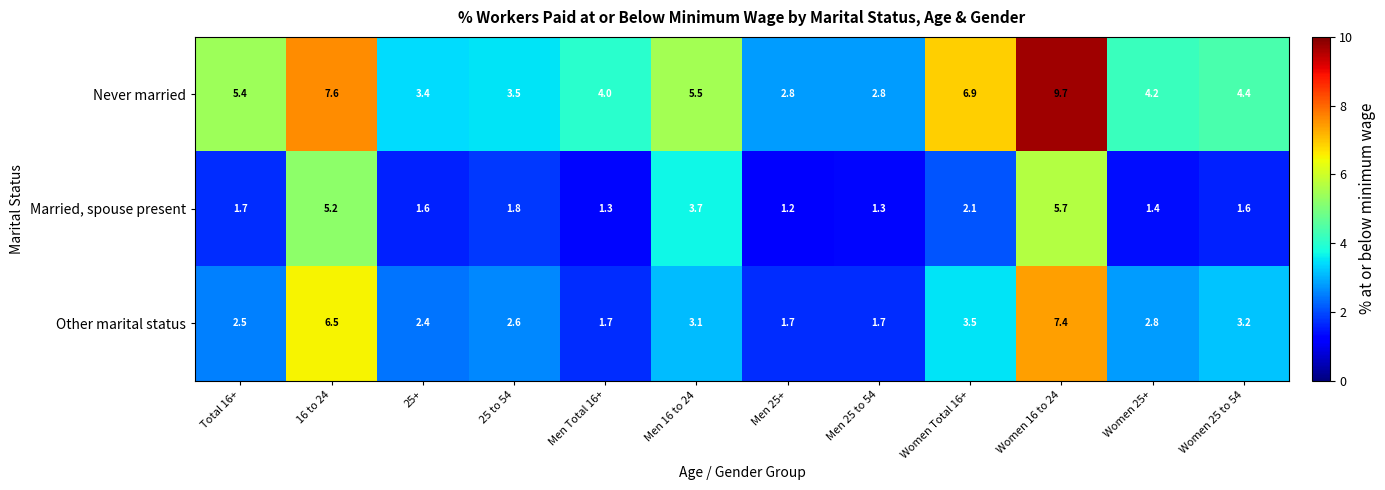

Rank the series by their average value, from lowest to highest.

Married, spouse present, Other marital status, Never married